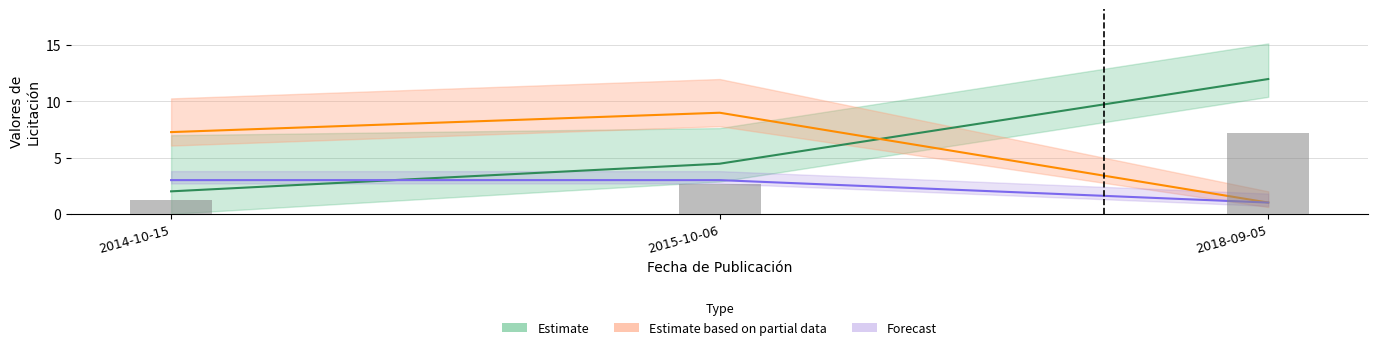

What is the approximate value of tipo_procedimiento_id at 2015-10-06?

3.0